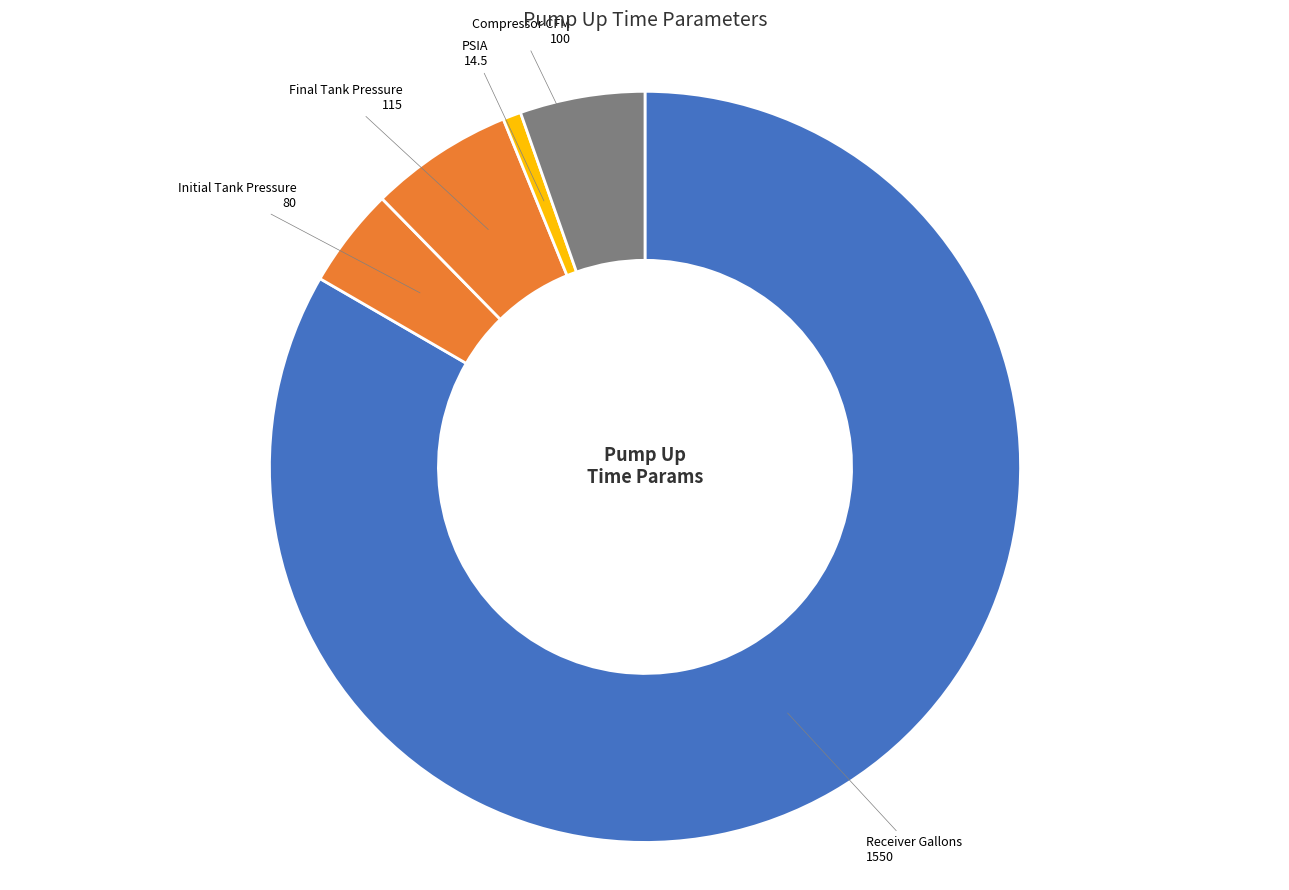

Combined, do Final Tank Pressure and Compressor CFM account for over 50%?

No